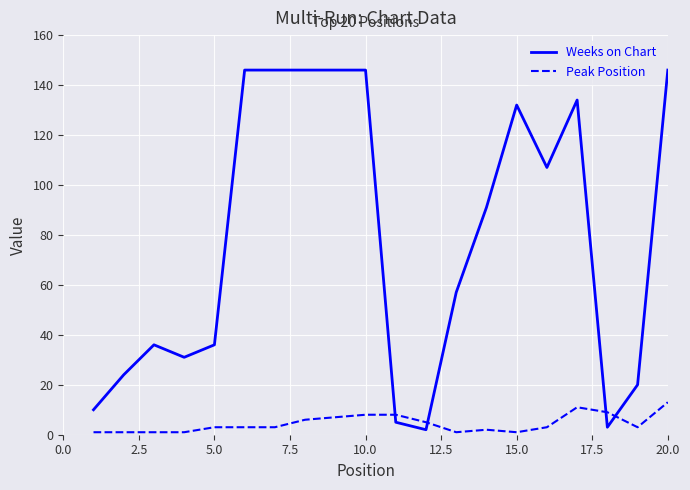

What is the difference between the maximum and minimum values in the Peak Position series?

12